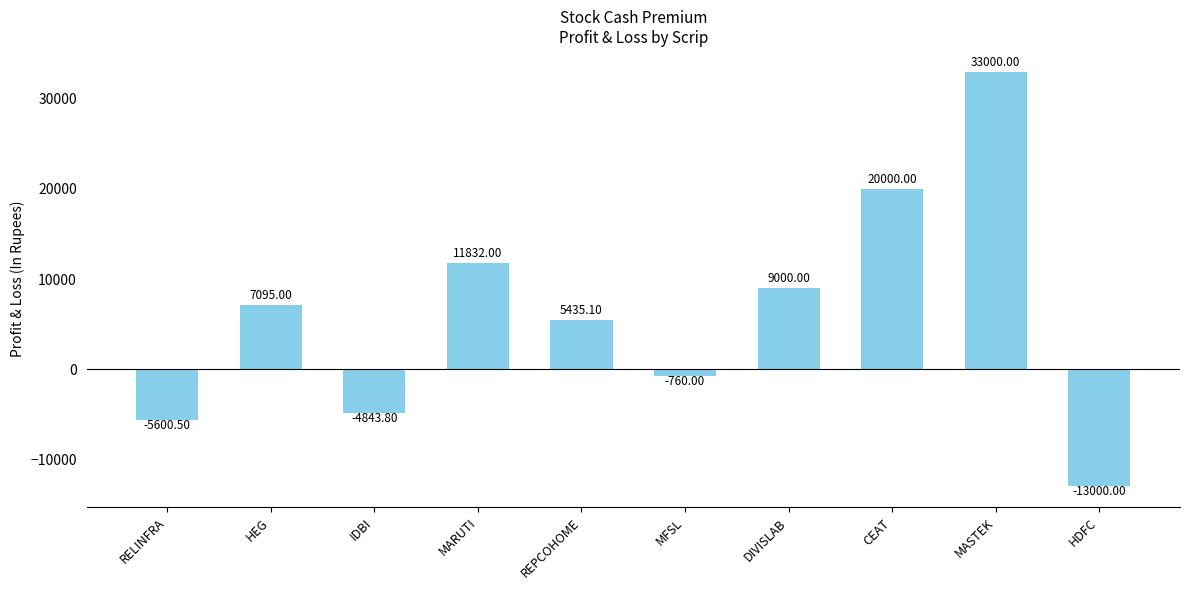

What is the label of the 2nd bar from the left?

HEG